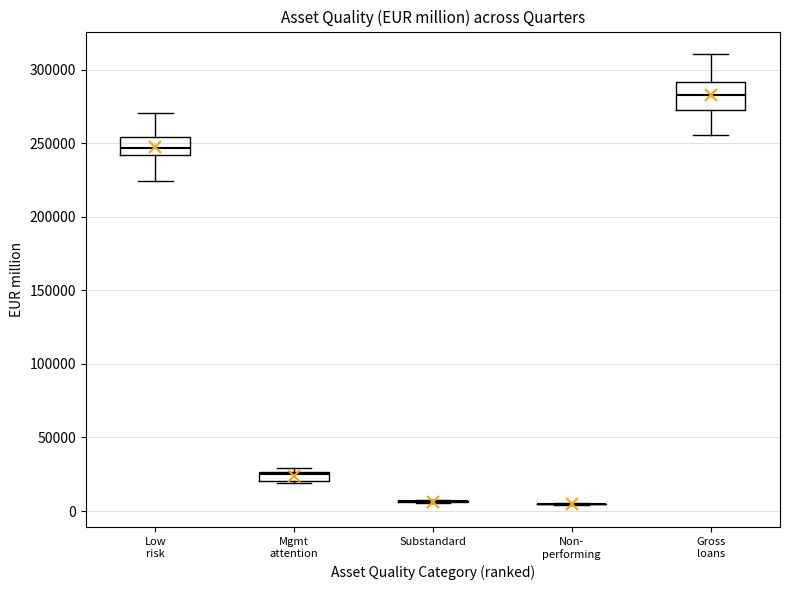

Where is the lower edge of the box for Low risk on the y-axis? The values are not printed on the chart, so give them approximately, as read against the axis.

240000